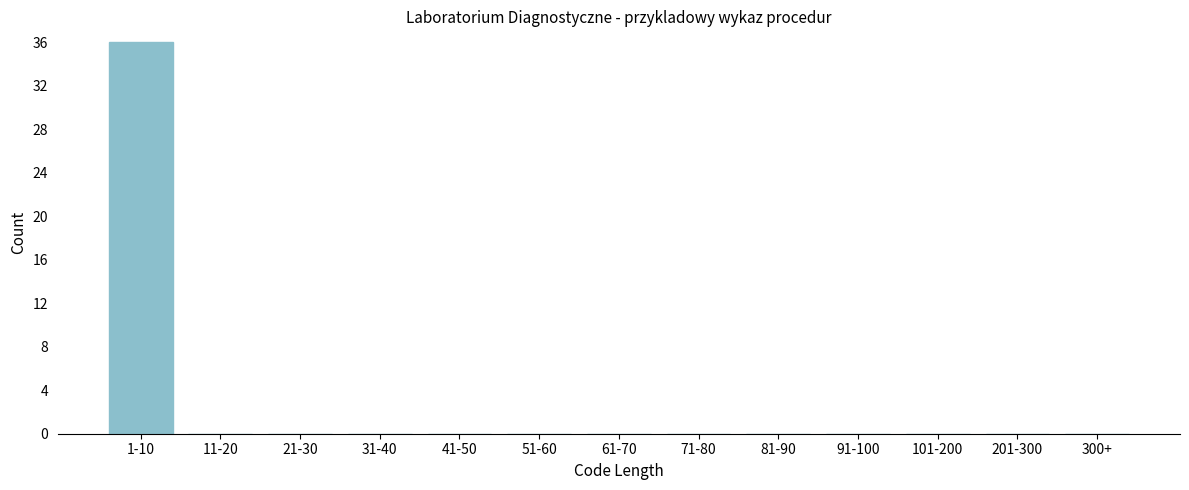

Reading left to right, extract all data points from this chart.

1-10=36	11-20=0	21-30=0	31-40=0	41-50=0	51-60=0	61-70=0	71-80=0	81-90=0	91-100=0	101-200=0	201-300=0	300+=0